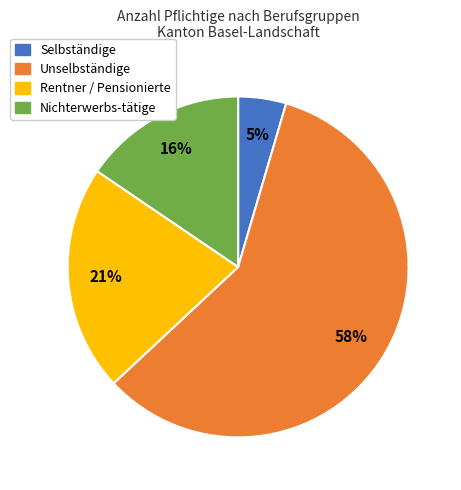

To the nearest percent, what is the average slice percentage?

25%